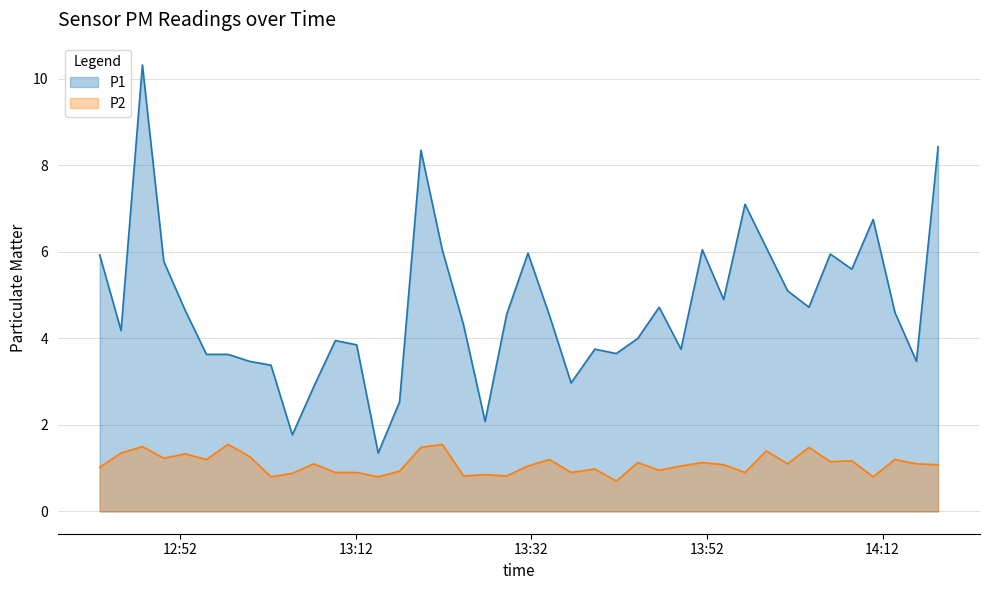

What are all the series names shown in the legend?

P1, P2